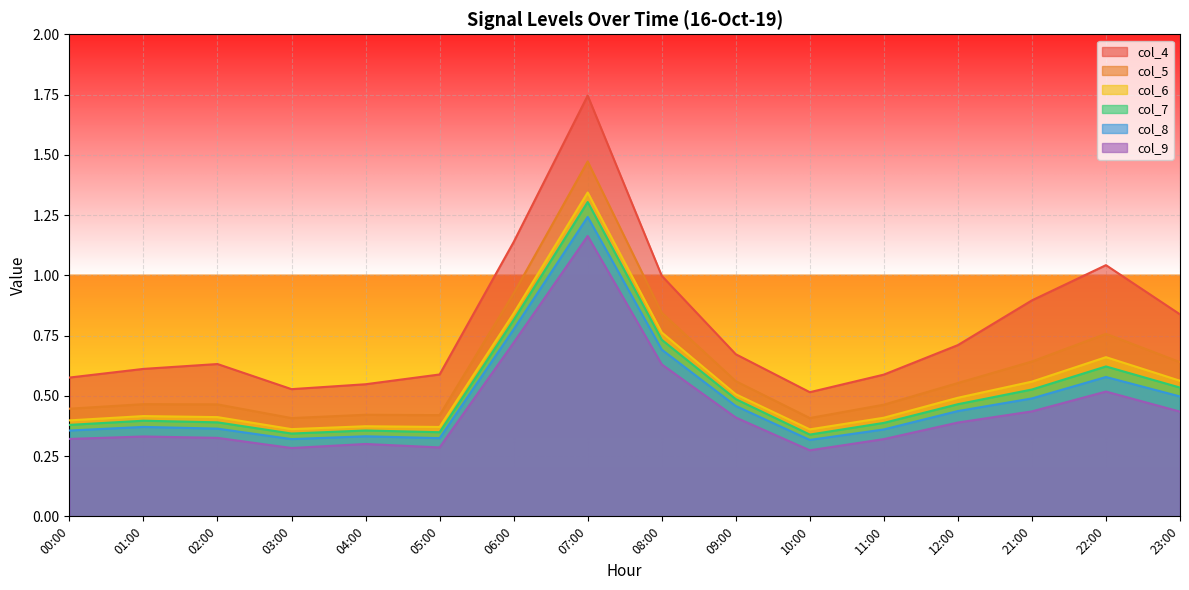

Read the col_7 value at 11:00.

0.4